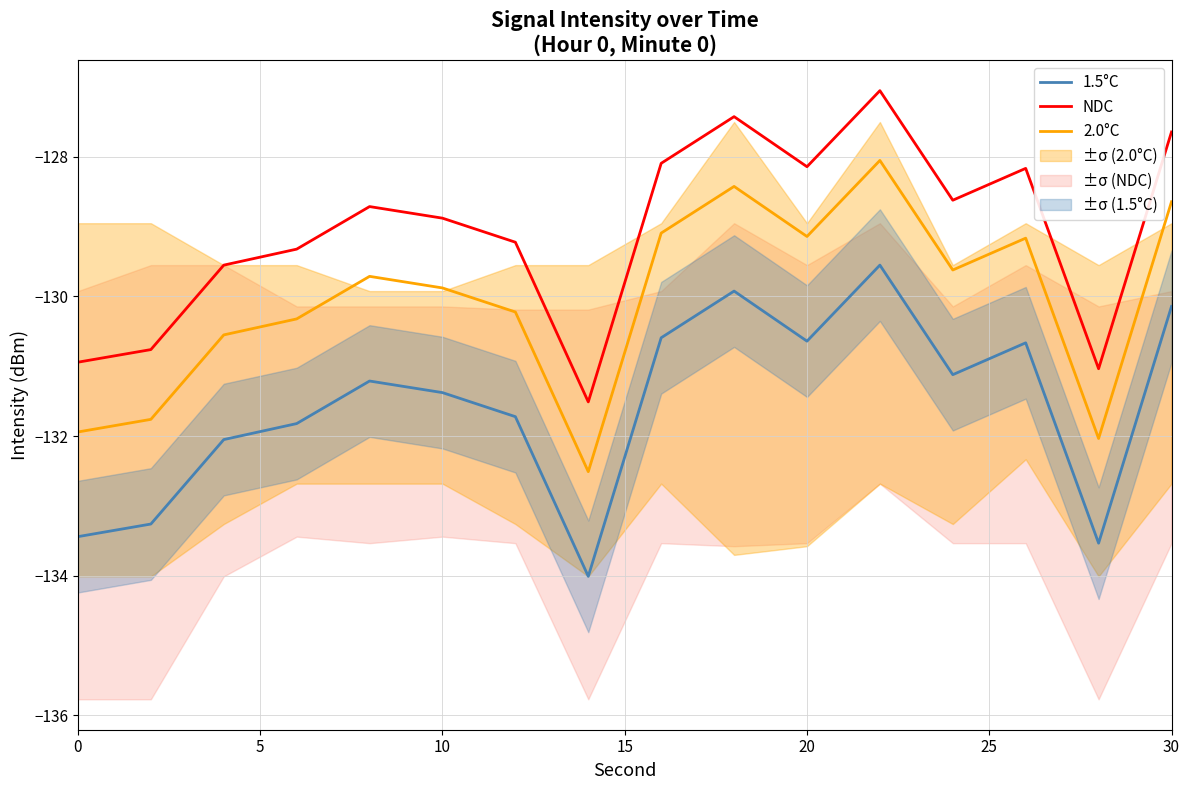

What is the highest value of the 2.0°C series?

-128.1